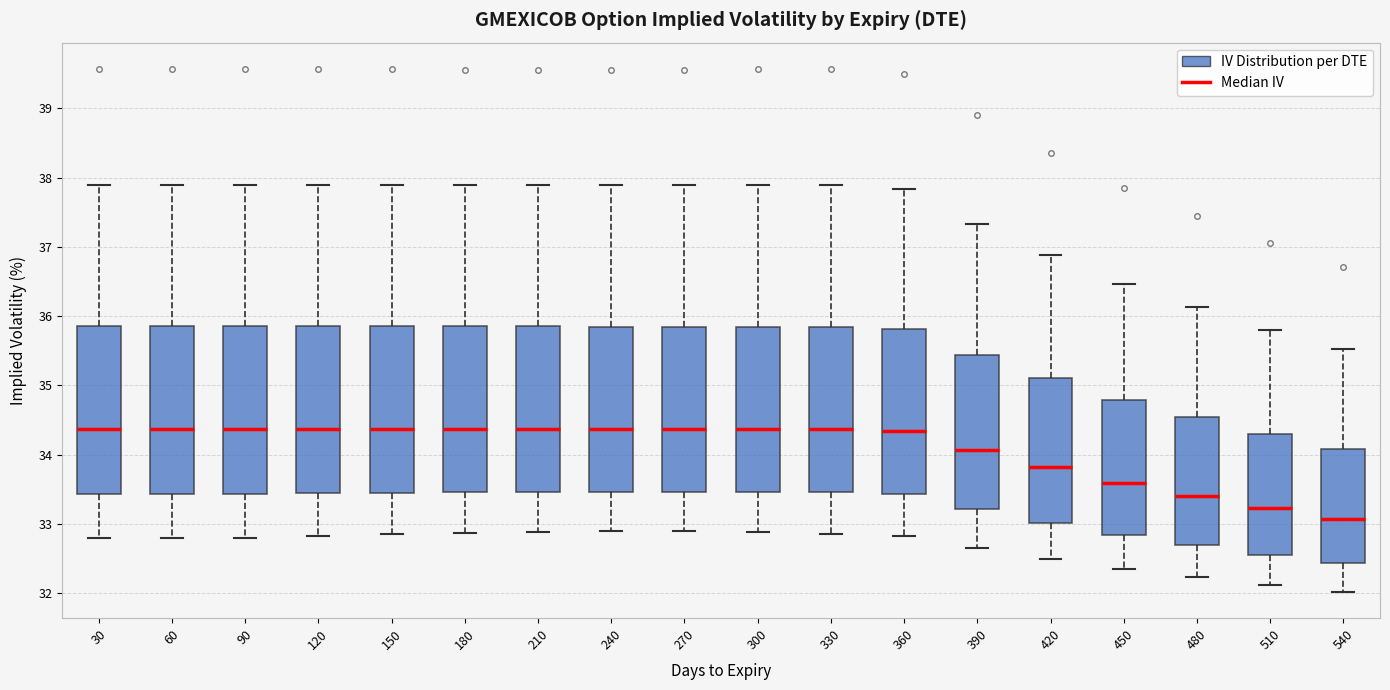

Where does the lower whisker of the box at x = 450 end on the y-axis? The values are not printed on the chart, so give them approximately, as read against the axis.

32.3